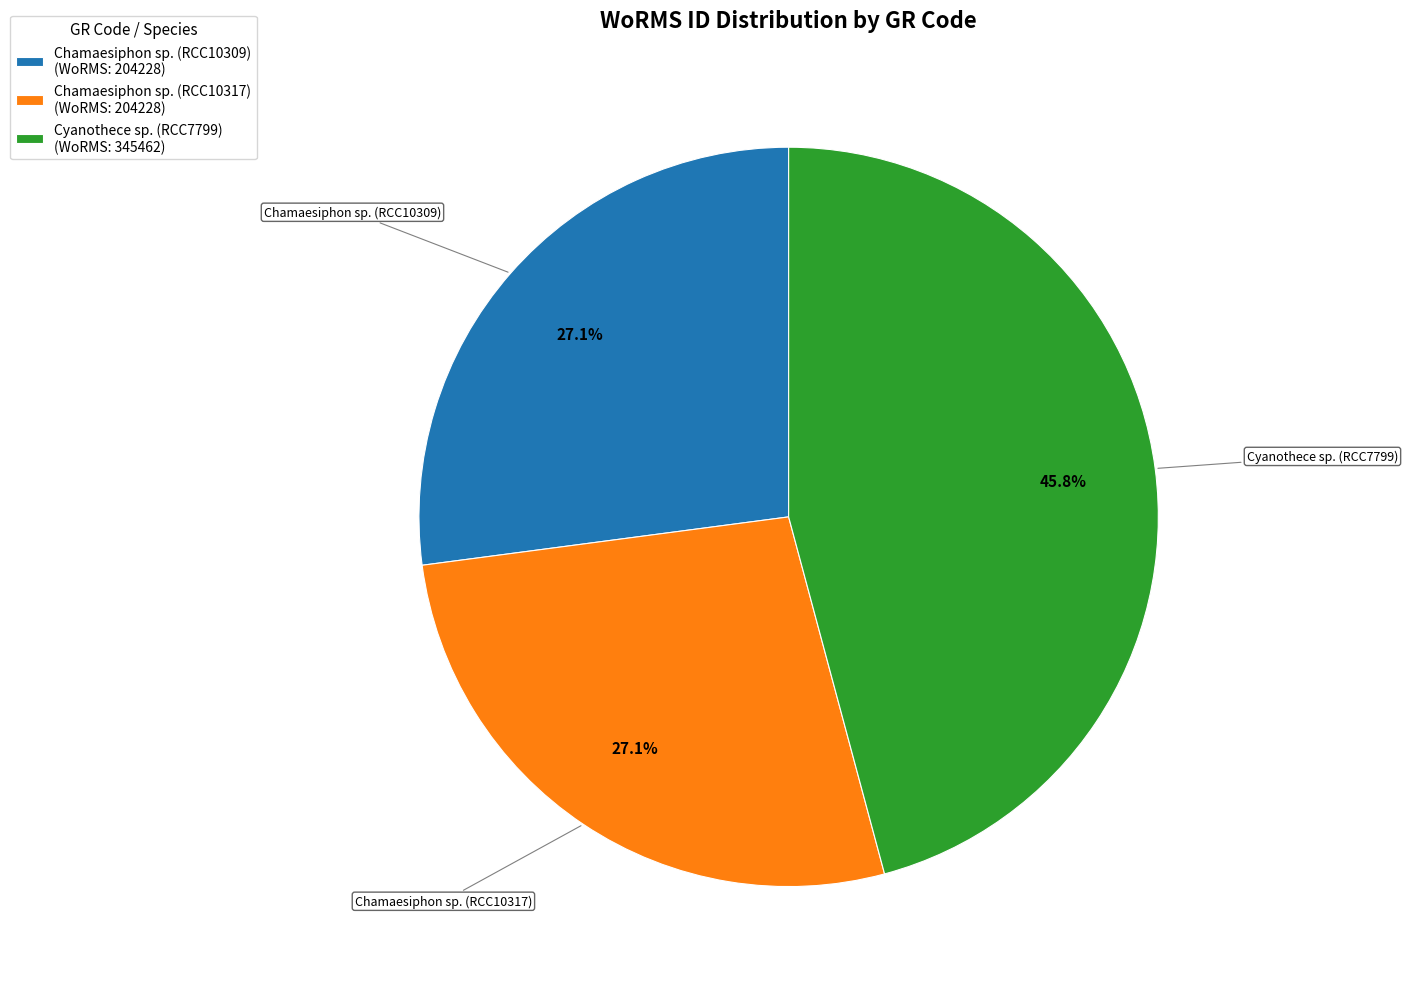

How many slices are in this pie chart?

3